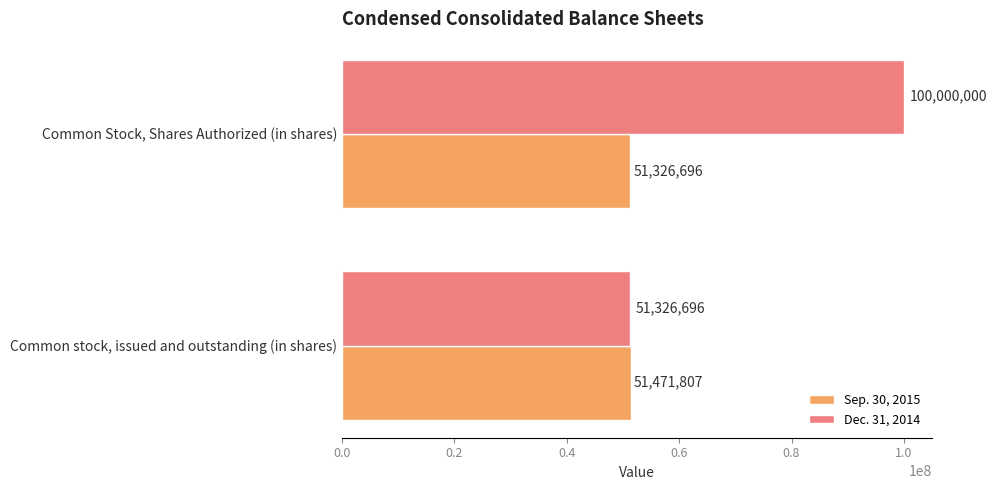

At how many categories does at least one series exceed 74394040?

1